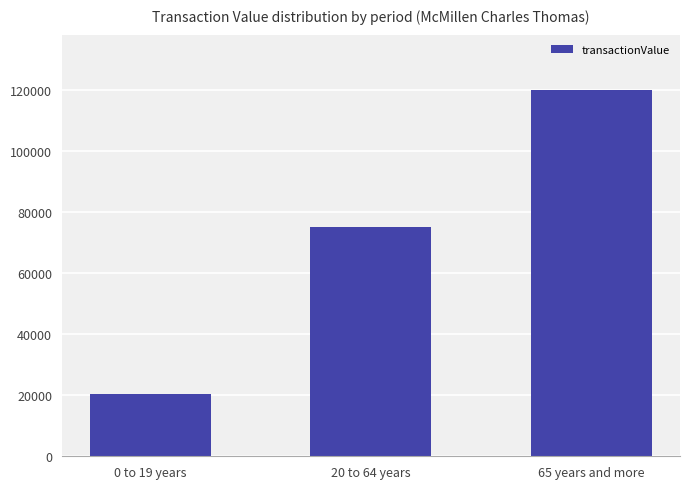

The chart shows a value of 205932 at 65 years and more. True or false?

False